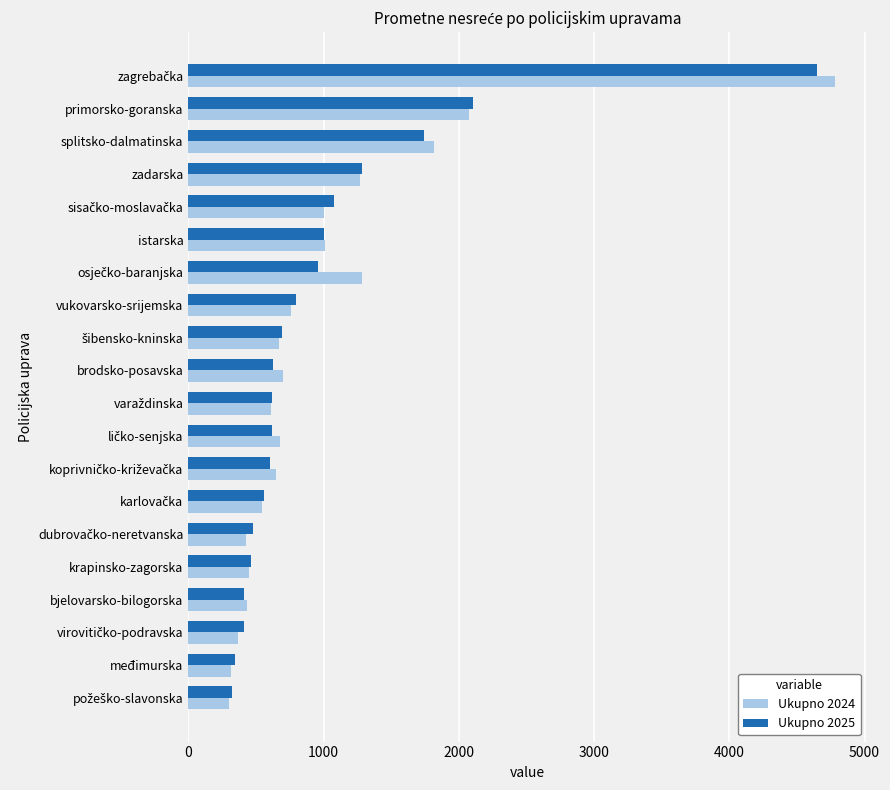

Which series has the largest range (max minus min)?

Ukupno 2024